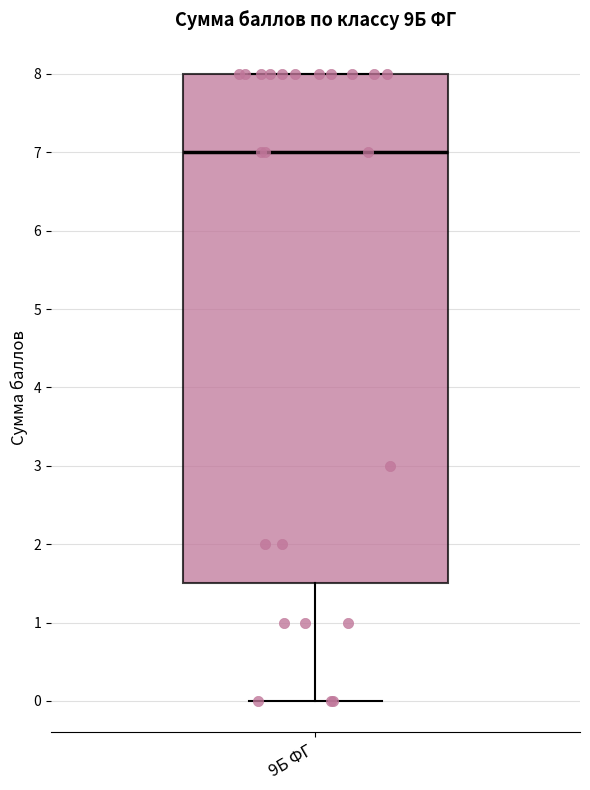

Transcribe this box plot: give where the median line is, the range the box spans, and where the two whiskers end, as read against the y-axis. The values are not printed on the chart, so give them approximately, as read against the axis.

median 7.0, box 1.5 to 8.0, whiskers 0.0 to 8.0